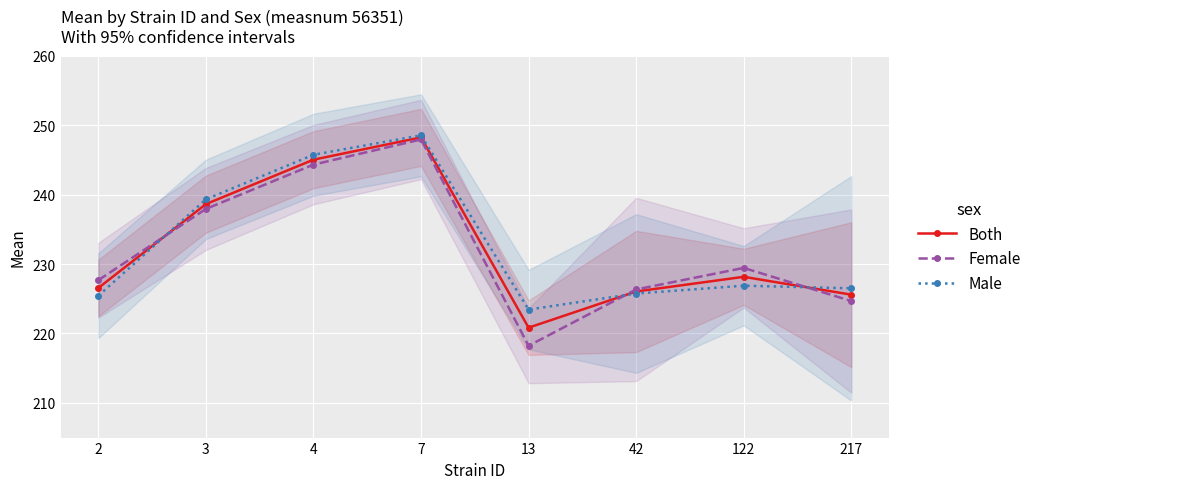

At which label does Both reach its minimum?

13